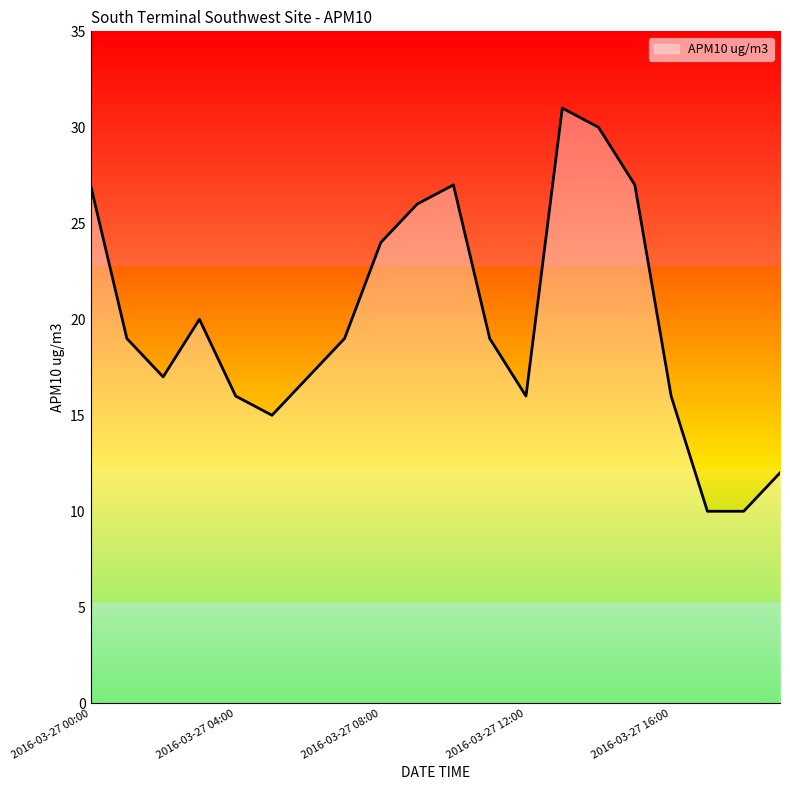

What is the smallest value displayed?

10